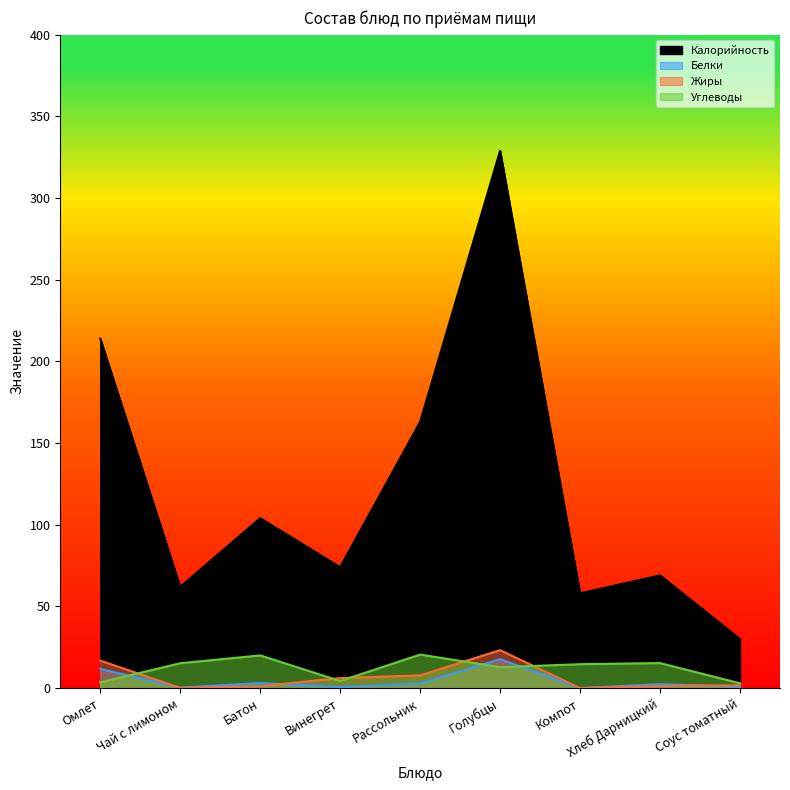

How many distinct data groups are displayed?

4